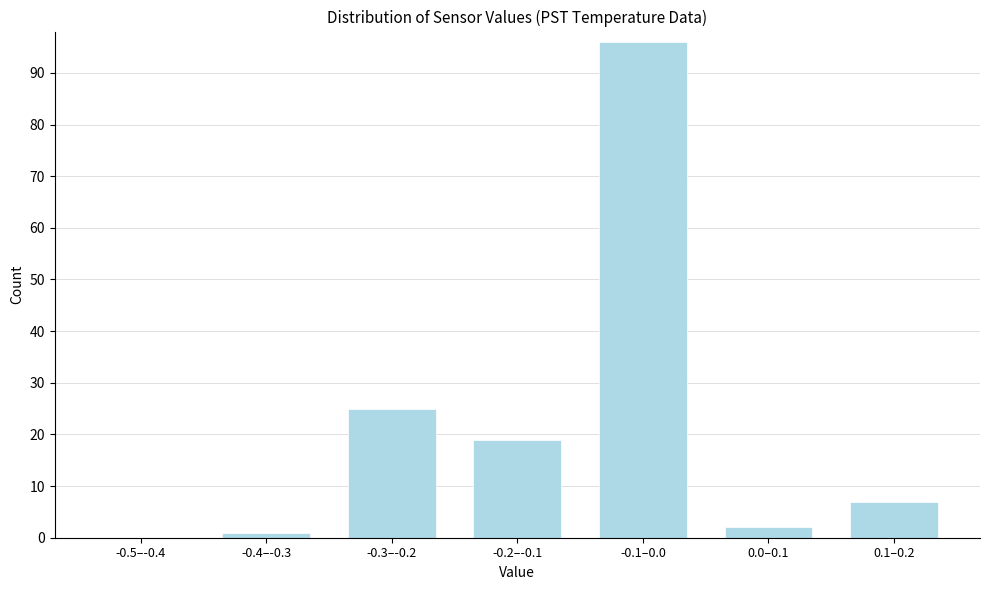

Reading left to right, extract all data points from this chart.

-0.5–-0.4=0	-0.4–-0.3=1	-0.3–-0.2=25	-0.2–-0.1=19	-0.1–0.0=96	0.0–0.1=2	0.1–0.2=7